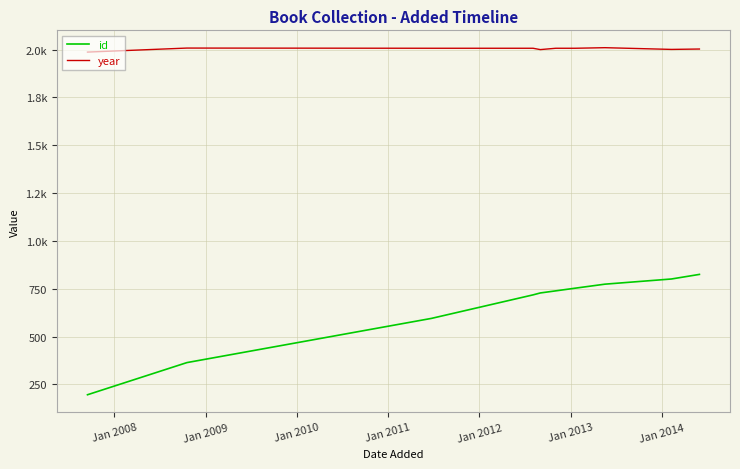

Is this an area chart (filled region under the line)?

No